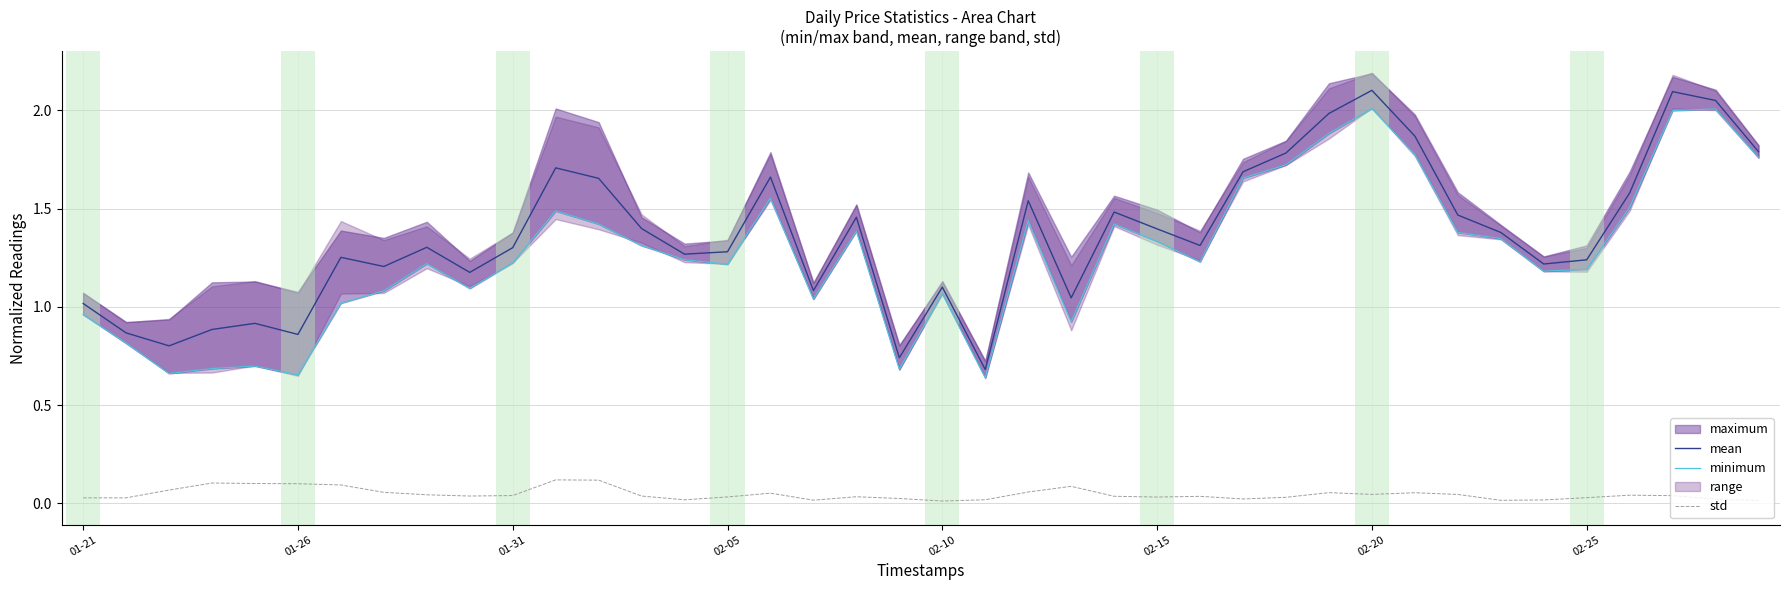

True or false: std and mean intersect in this chart.

False